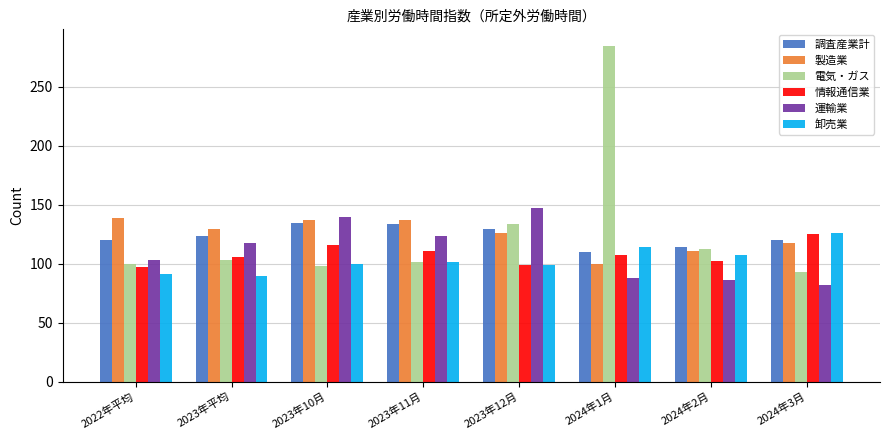

What is the difference between the 卸売業 values at 2024年1月 and 2023年11月?

12.3